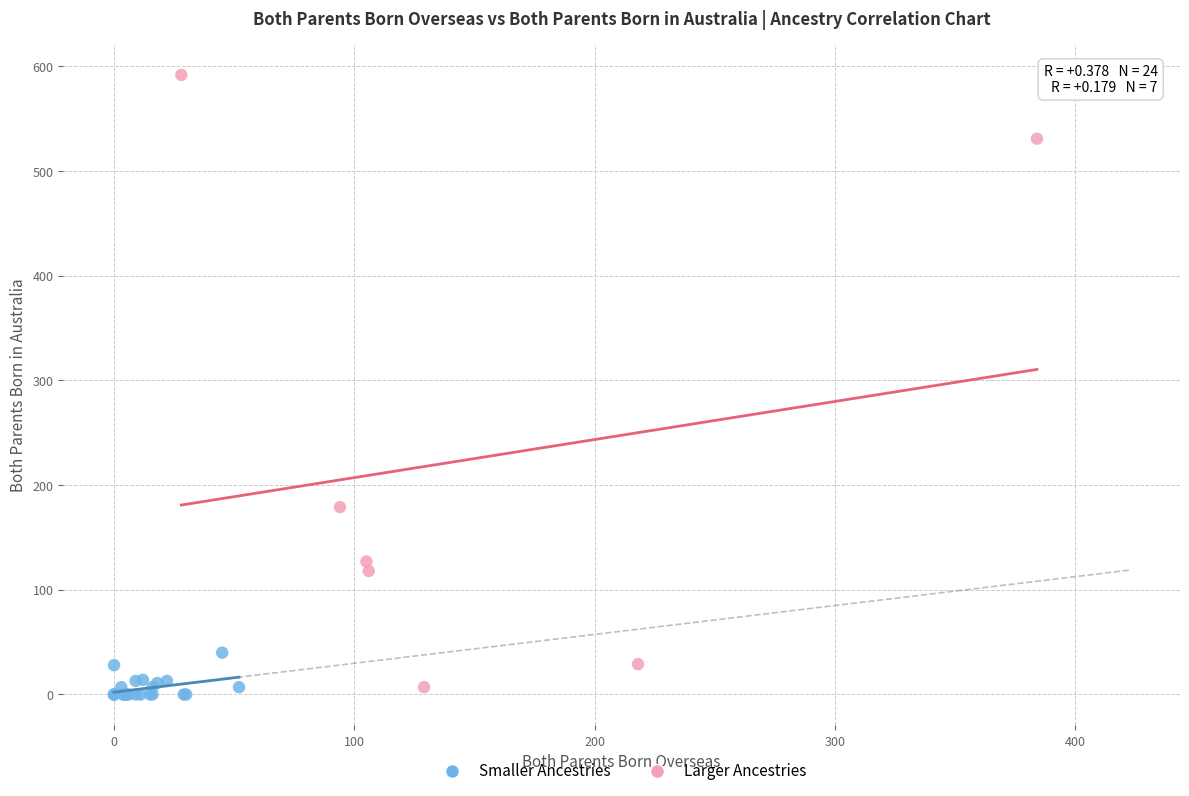

Which series has the widest spread of Y values?

Larger Ancestries